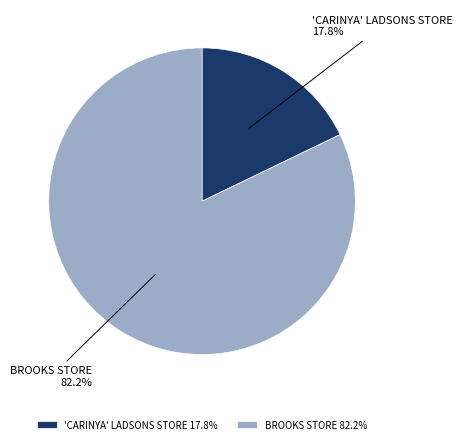

Does BROOKS STORE account for over 50% of the chart?

Yes